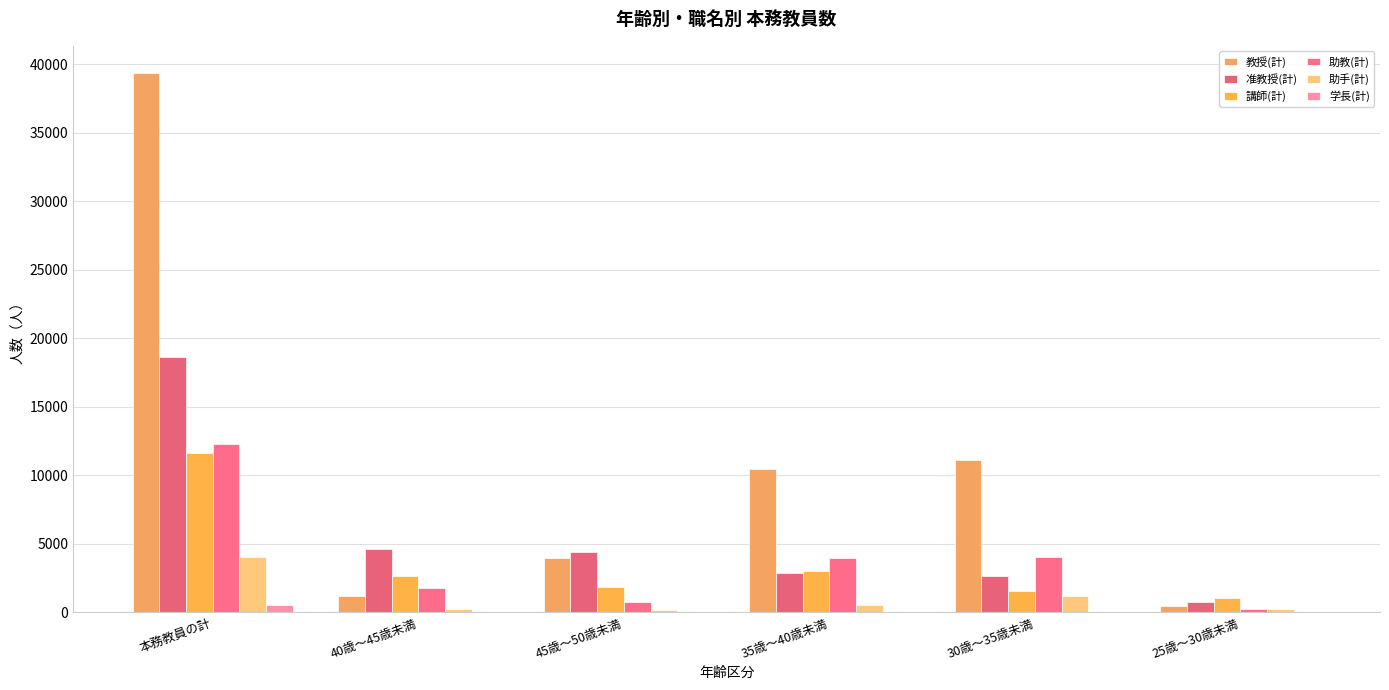

Which label corresponds to the largest value in the chart?

本務教員の計